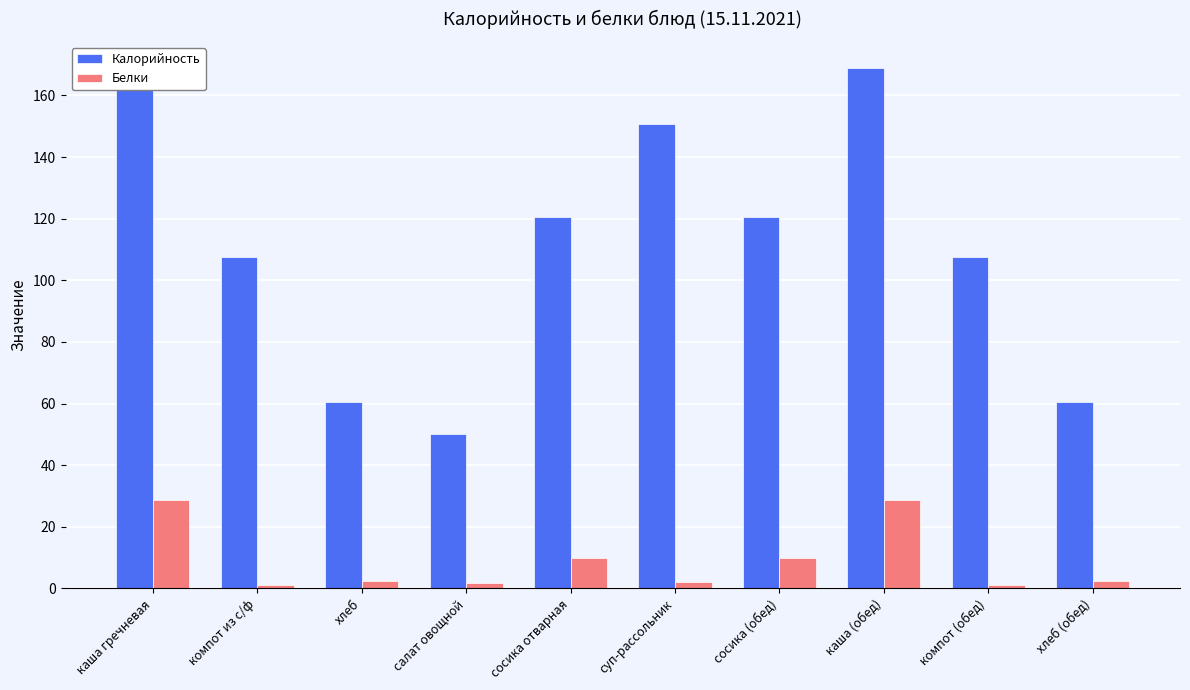

How many data points does each series have?

10